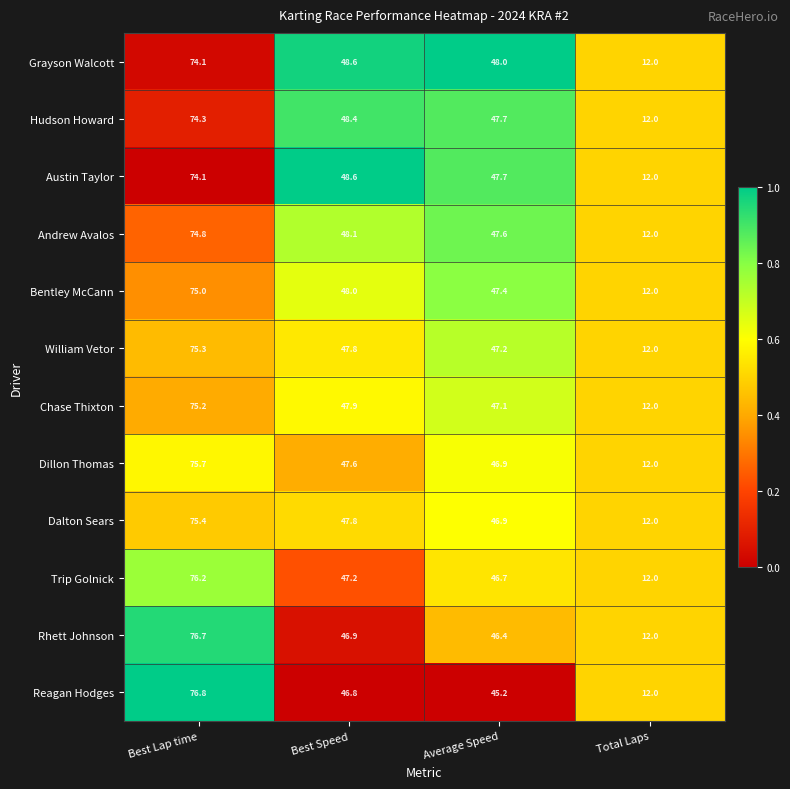

Rank the categories by Rhett Johnson value from lowest to highest.

Total Laps, Average Speed, Best Speed, Best Lap time